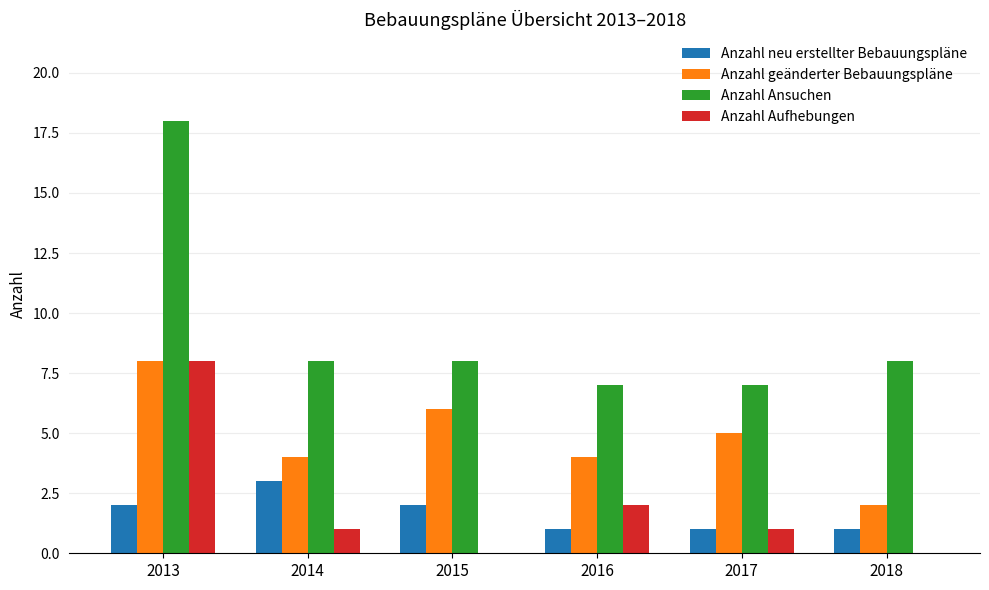

Reading left to right, transcribe all the data shown in this chart.

Anzahl neu erstellter Bebauungspläne: 2	3	2	1	1	1
Anzahl geänderter Bebauungspläne: 8	4	6	4	5	2
Anzahl Ansuchen: 18	8	8	7	7	8
Anzahl Aufhebungen: 8	1	0	2	1	0